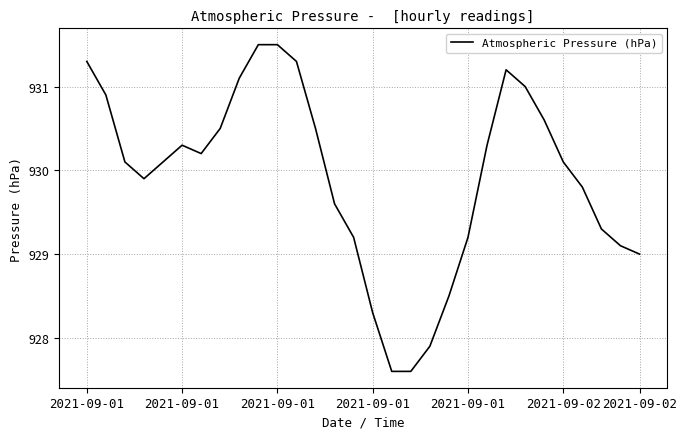

What is the smallest value displayed?

927.6